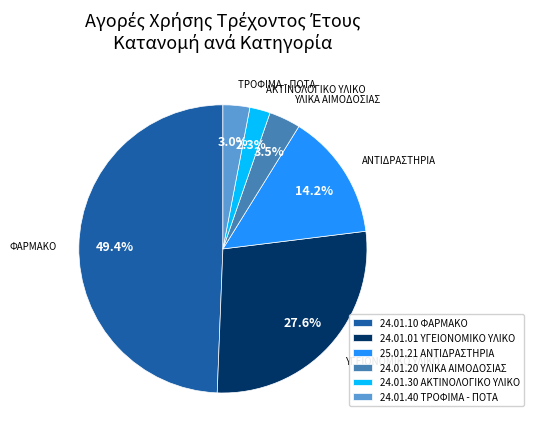

What portion of the pie excludes 24.01.01 ΥΓΕΙΟΝΟΜΙΚΟ ΥΛΙΚΟ?

72.4%